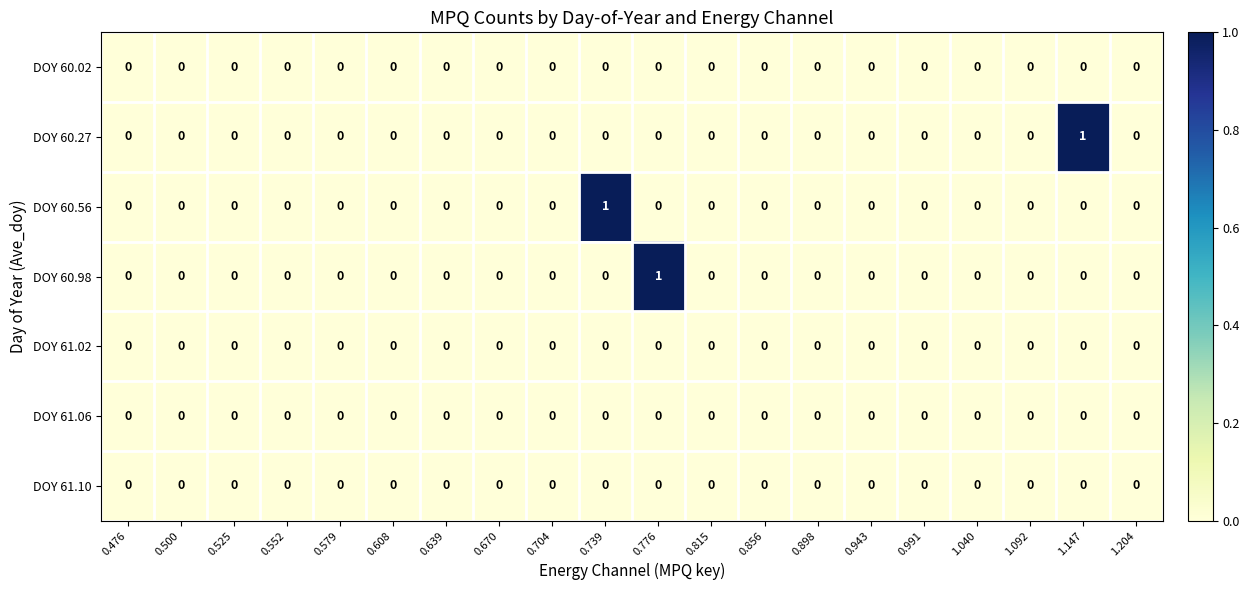

True or false: DOY 61.06 has a value of 0 at 0.579.

True